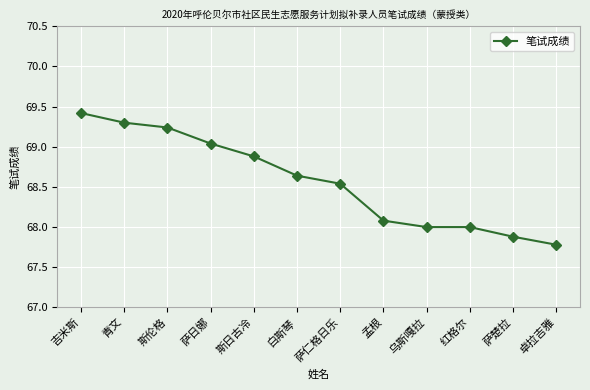

What is the label of the 3rd point from the right?

红格尔